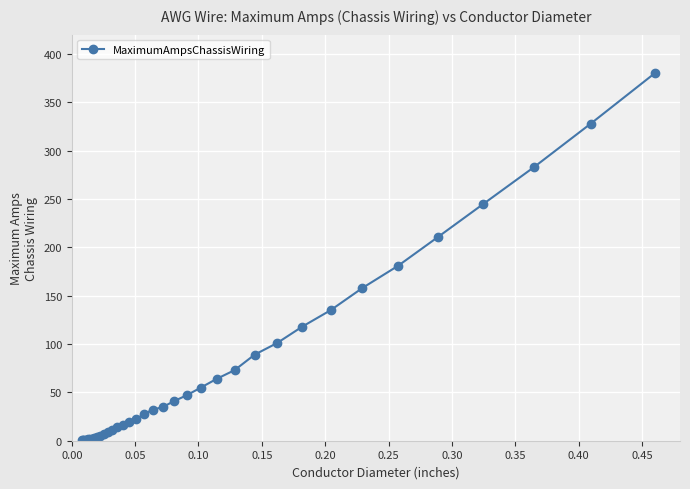

What is the smallest value displayed?

0.5